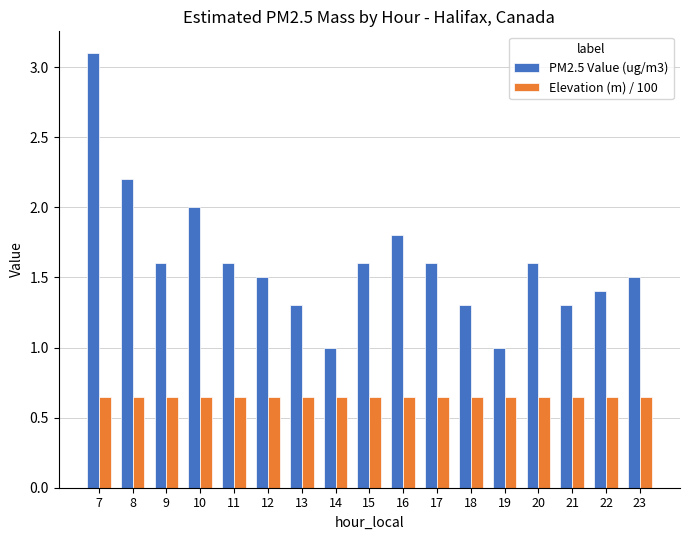

How many groups of bars are there?

17